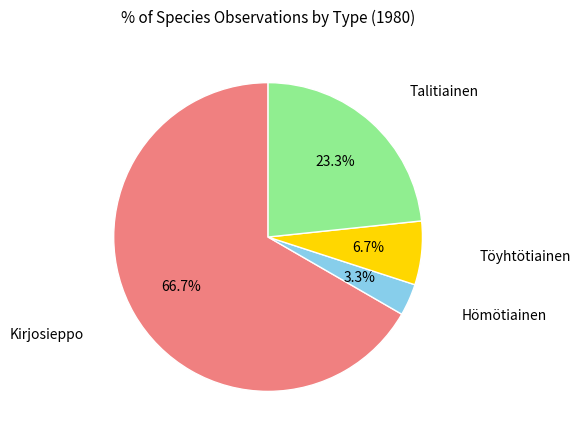

Is there any slice that represents more than half of the pie?

Yes